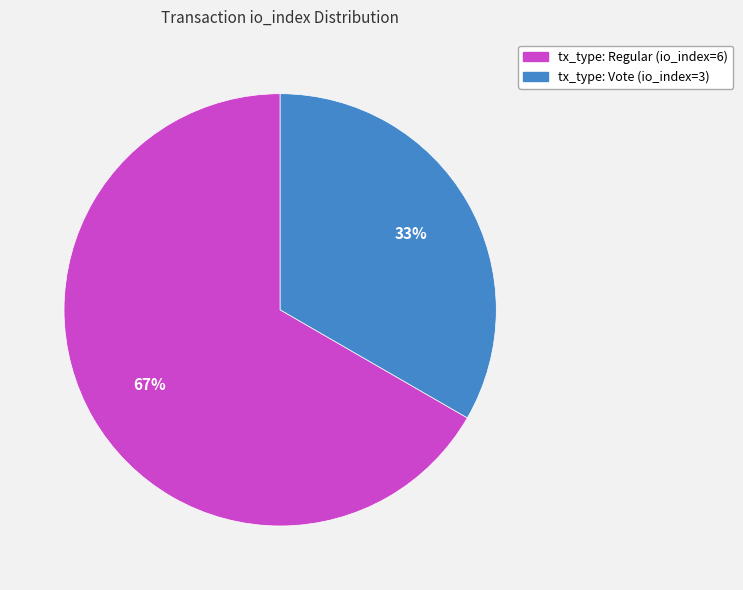

Which category has the smallest portion of the pie?

tx_type: Vote (io_index=3)